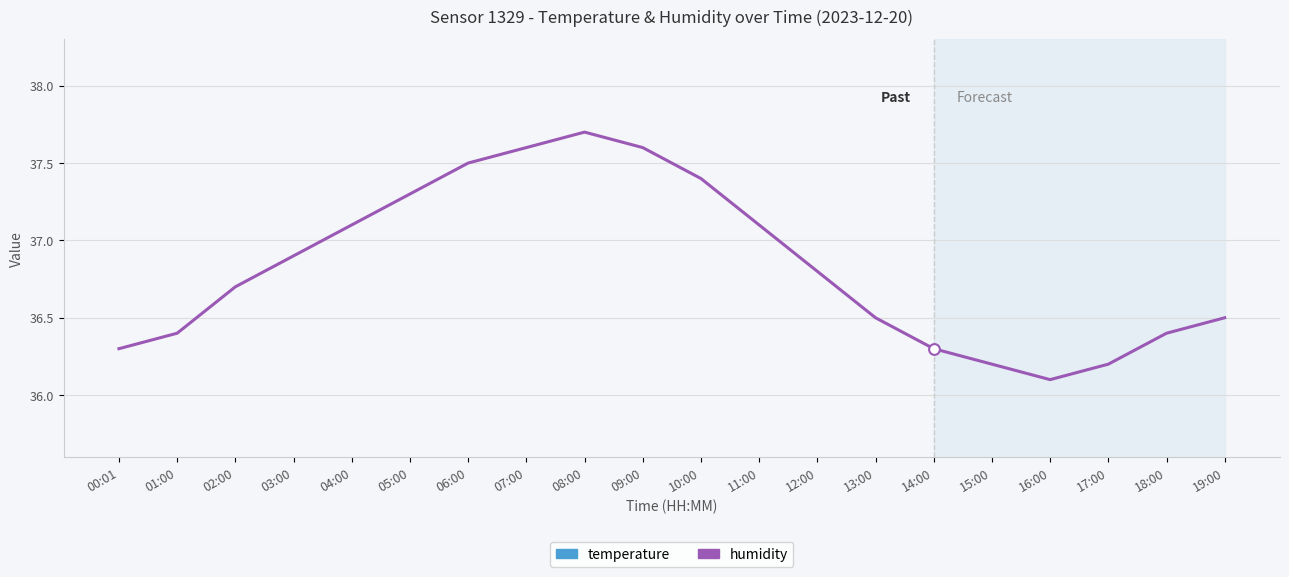

Which series has the largest total across all categories?

humidity